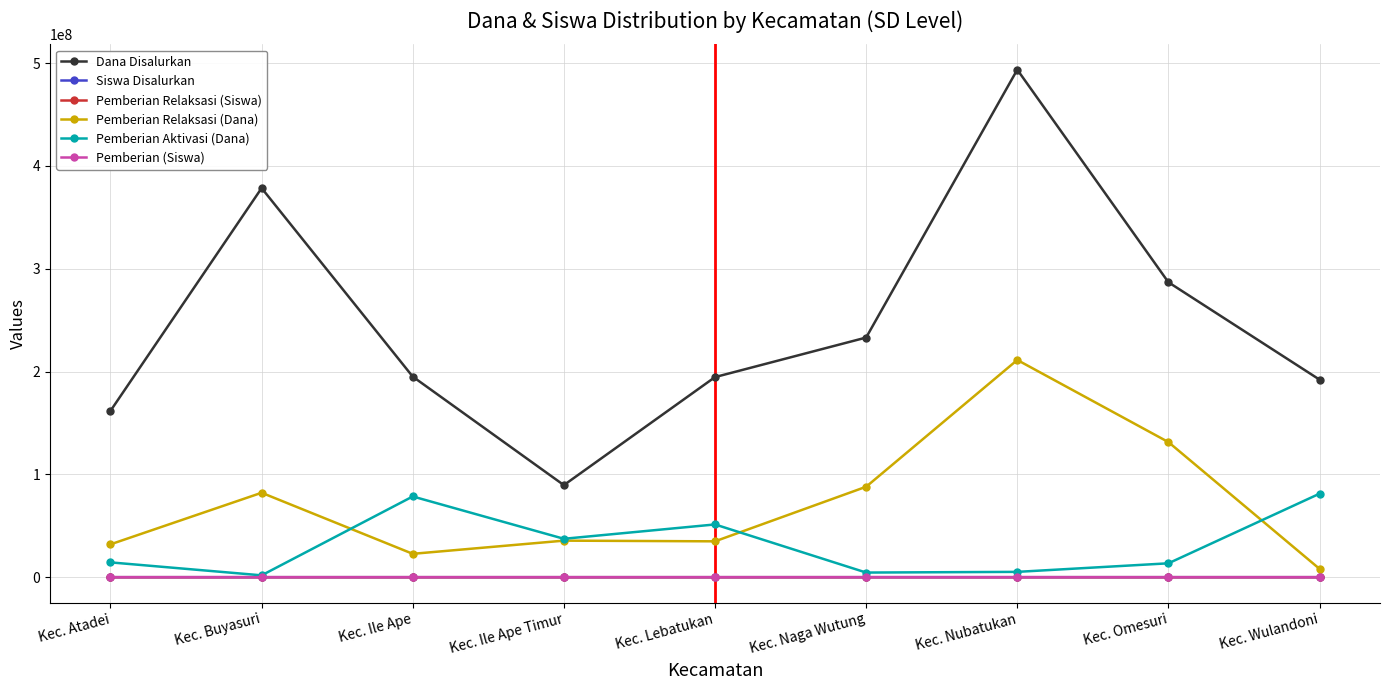

What is the highest value of the Pemberian Aktivasi (Dana) series?

81225000